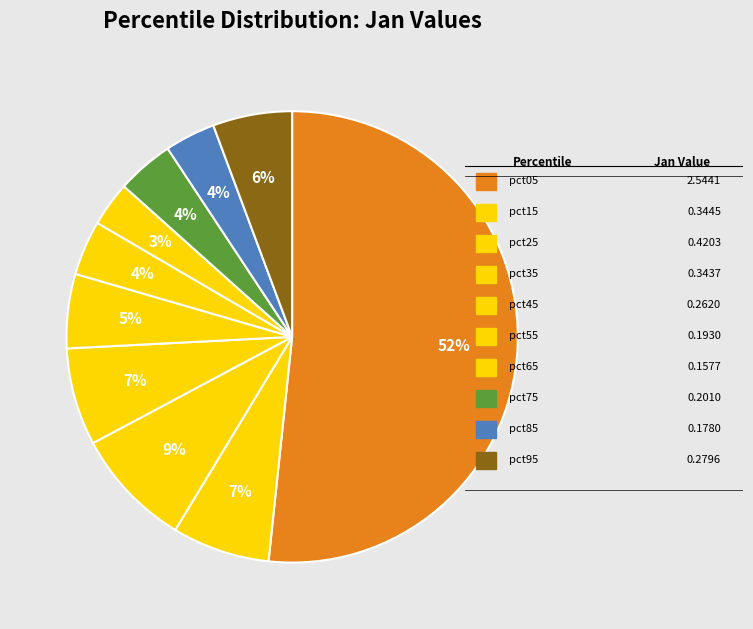

How many slices are in this pie chart?

10